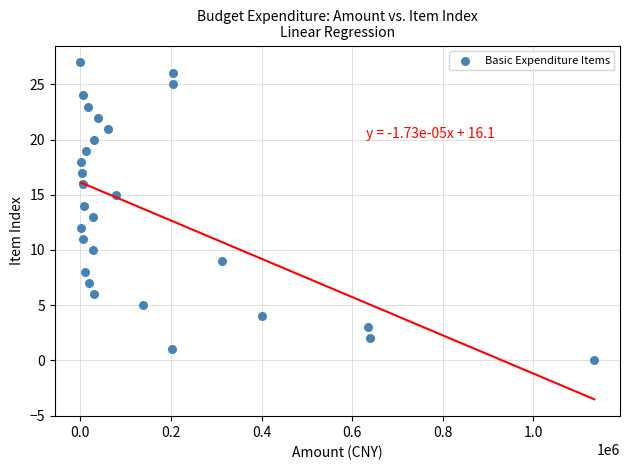

What is the range of Y values (max minus min)?

27